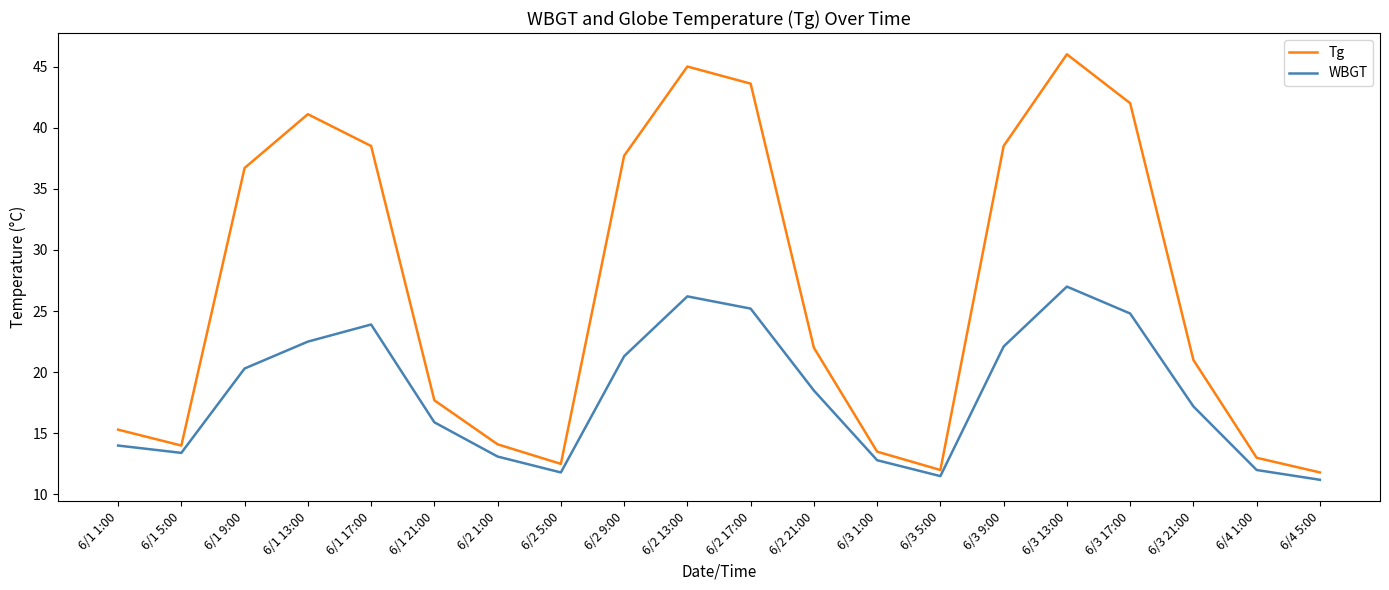

How many values in the WBGT series are below 18?

10